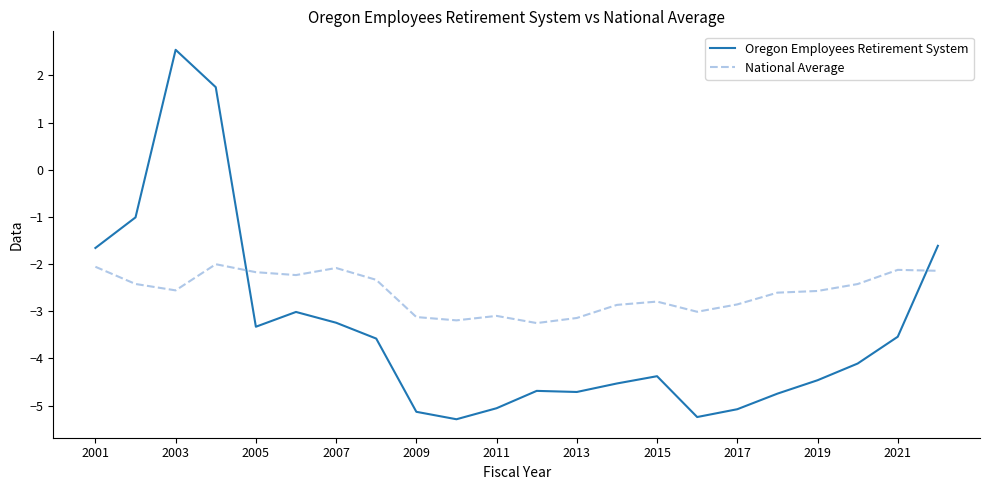

What is the smallest value displayed?

-5.3